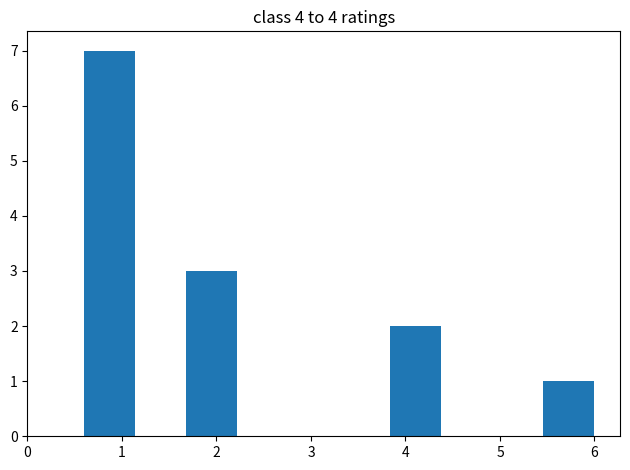

Reading left to right, transcribe this chart: for each bar, give the range it covers on the x-axis and its height. Neither the bar edges nor the heights are printed on the chart, so give them approximately, as read against the axes.

0.6 to 1.1: 7
1.1 to 1.7: 0
1.7 to 2.2: 3
2.2 to 2.8: 0
2.8 to 3.3: 0
3.3 to 3.8: 0
3.8 to 4.4: 2
4.4 to 4.9: 0
4.9 to 5.5: 0
5.5 to 6.0: 1